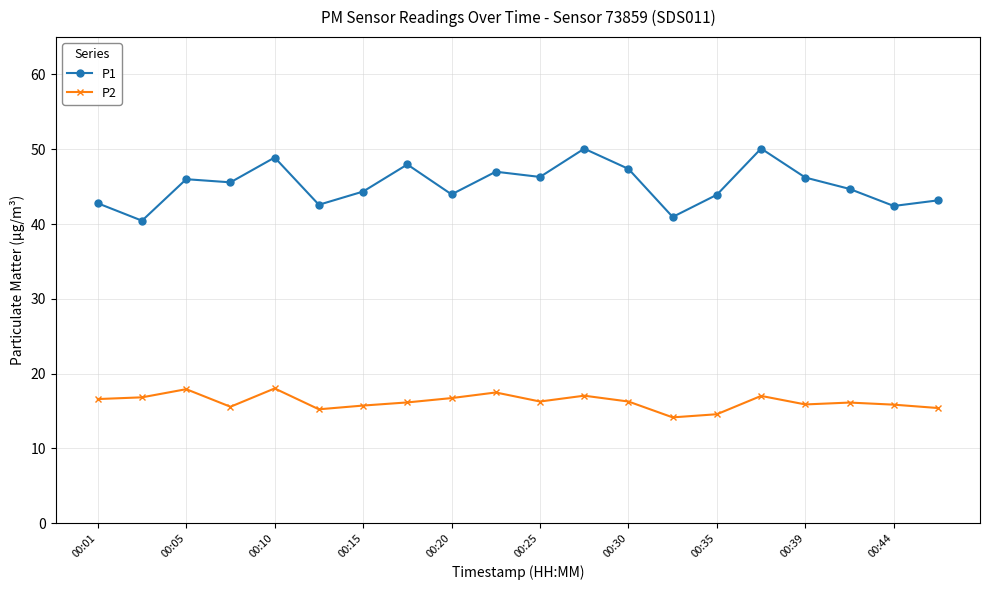

True or false: P2 and P1 intersect in this chart.

False